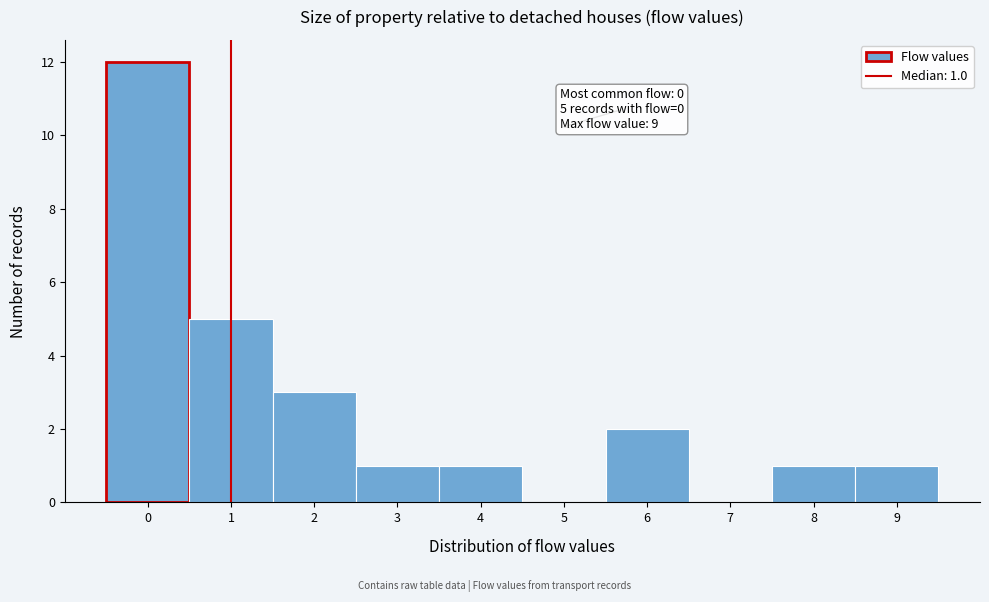

Over which range of the x-axis is the bar tallest?

-0.5 to 0.5